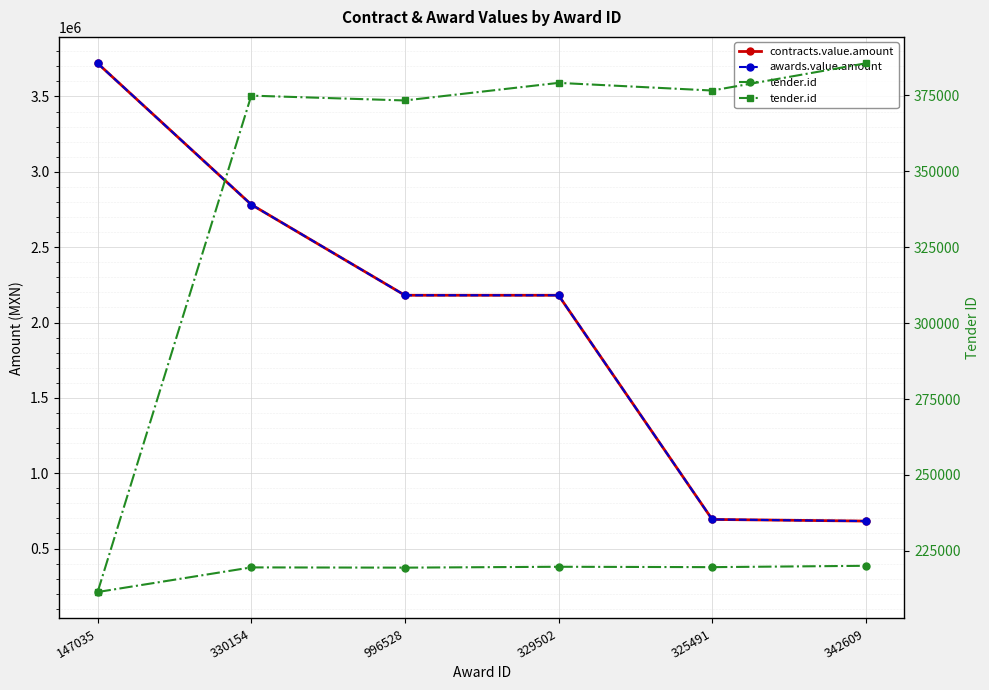

What is the greatest value displayed?

3720000